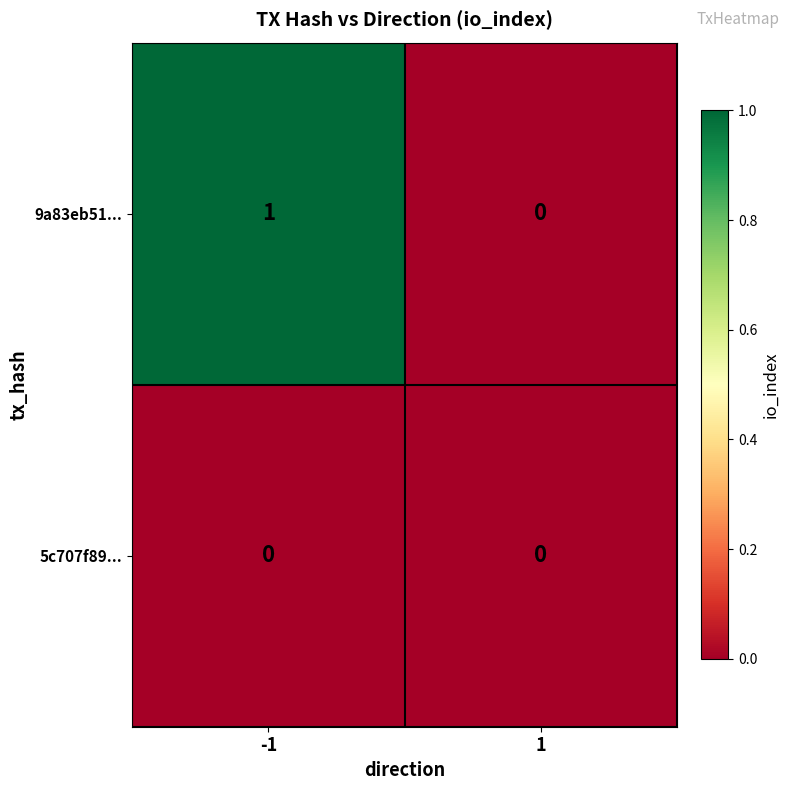

True or false: 5c707f89... has a value of 0 at 1.

True